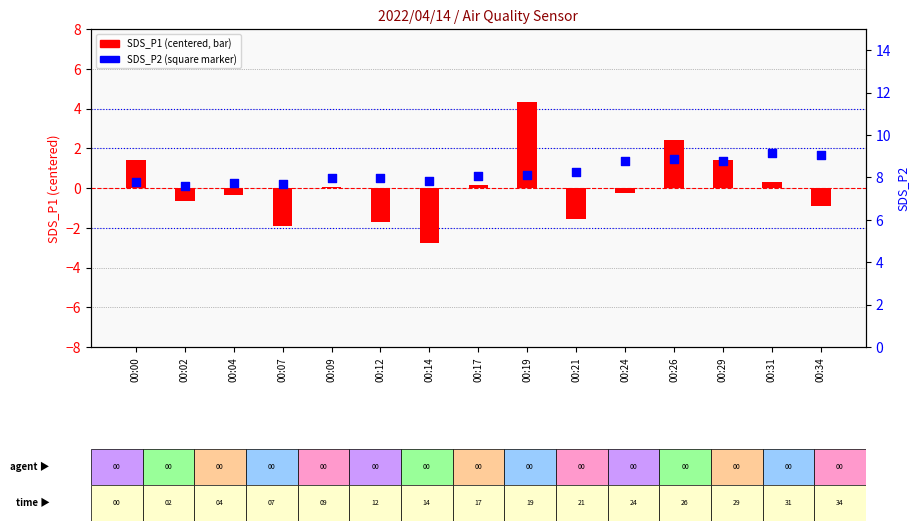

Which series has the largest total across all categories?

SDS_P2